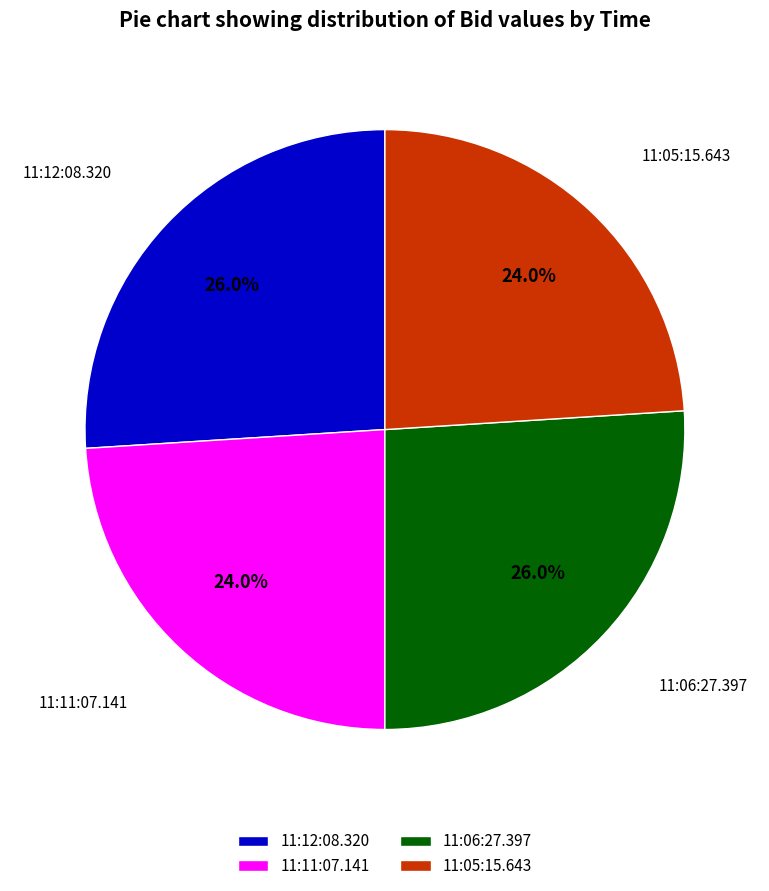

What percentage is the 11:11:07.141 slice, to the nearest percent?

24%